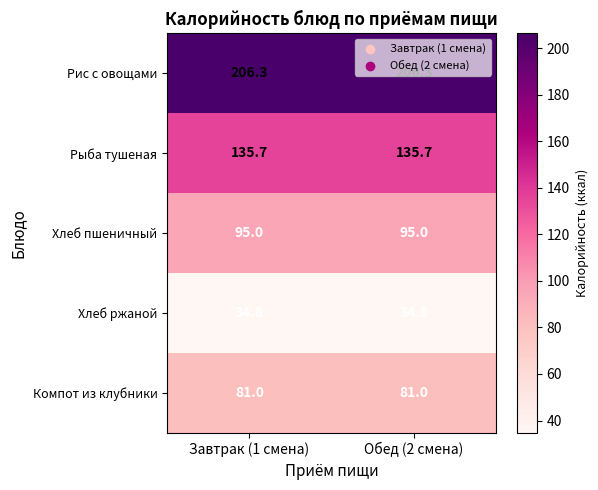

What is the smallest value displayed?

34.8